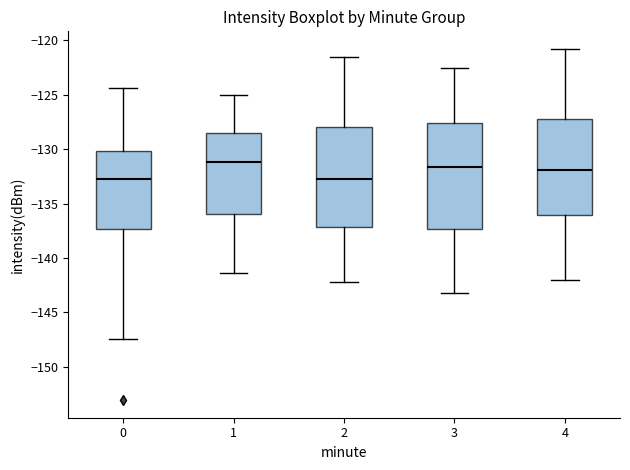

Comparing the boxes themselves (not the whiskers), which one is the tallest?

3